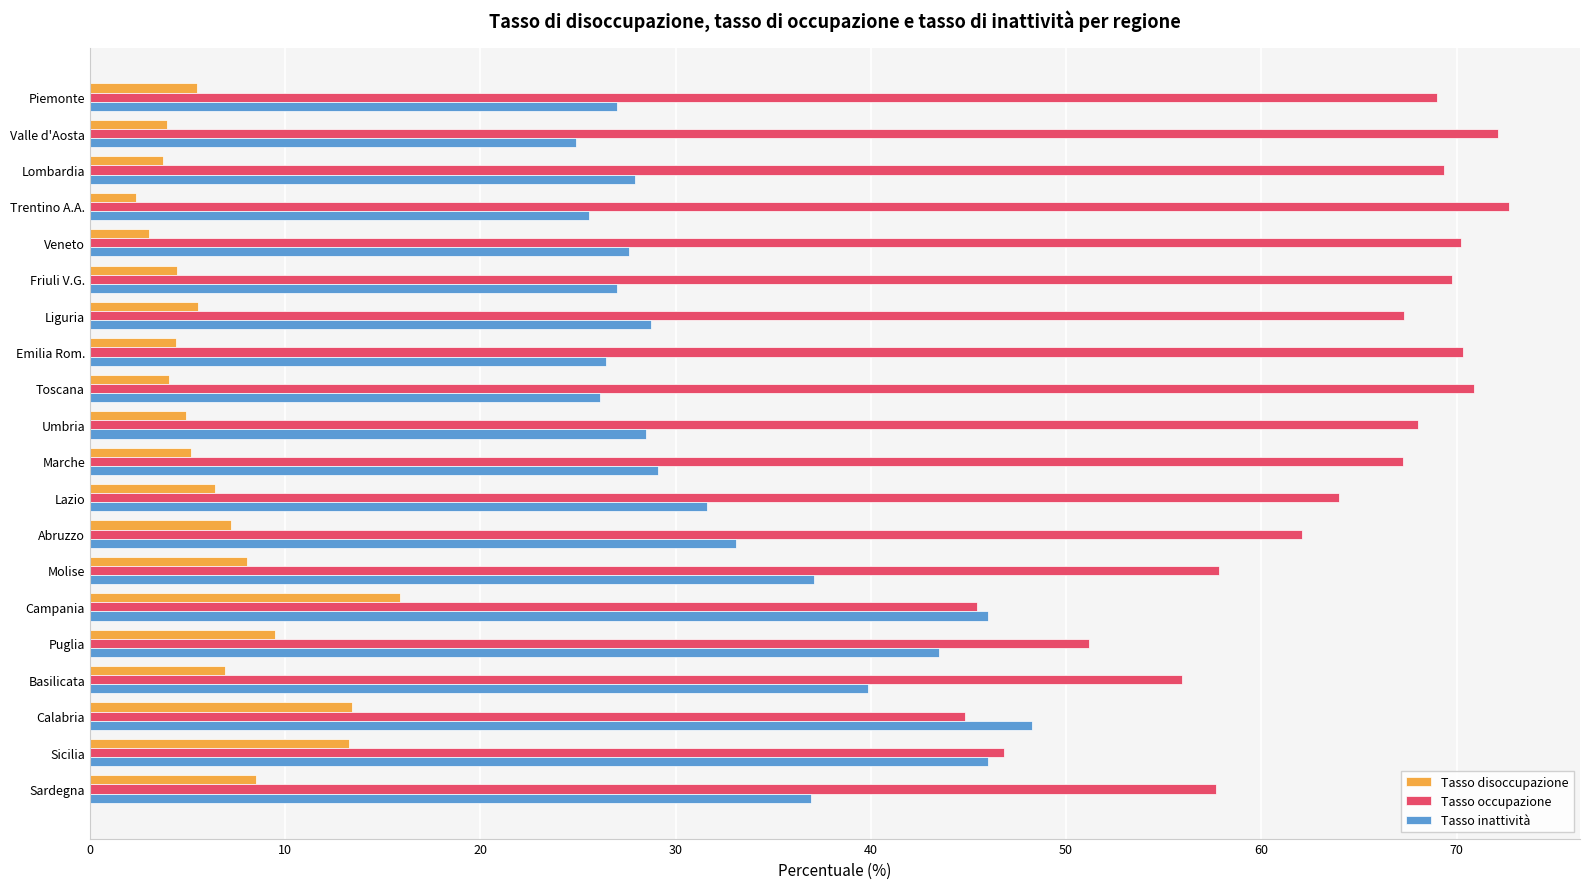

List the series in order of their peak value, highest first.

Tasso occupazione, Tasso inattività, Tasso disoccupazione